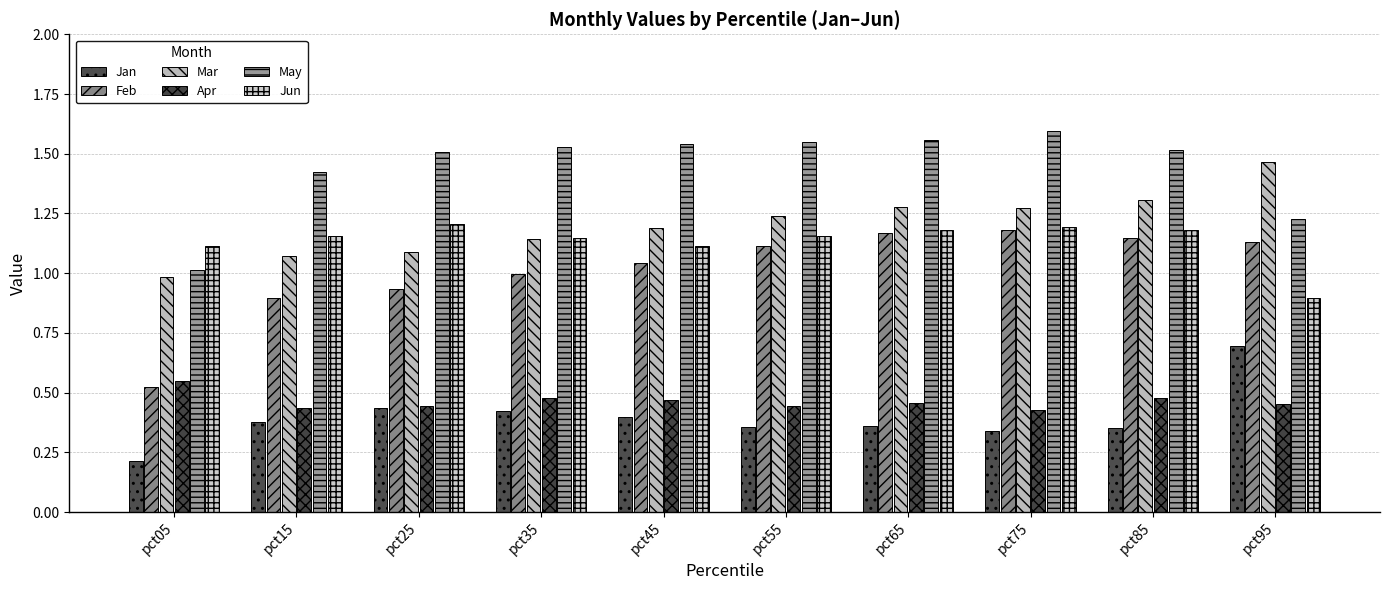

How many Jun values are between 1 and 2?

9